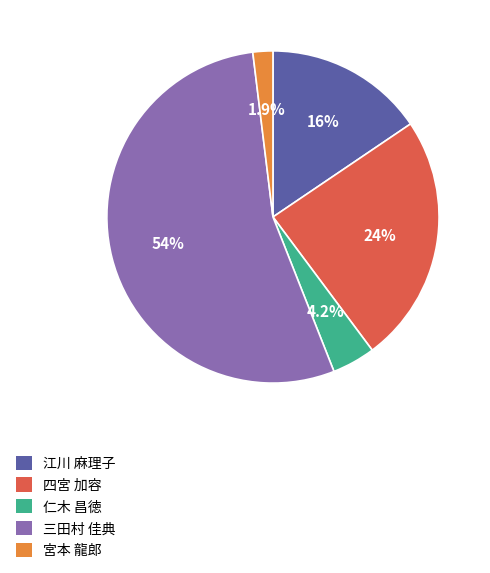

Is there any slice that represents more than half of the pie?

Yes